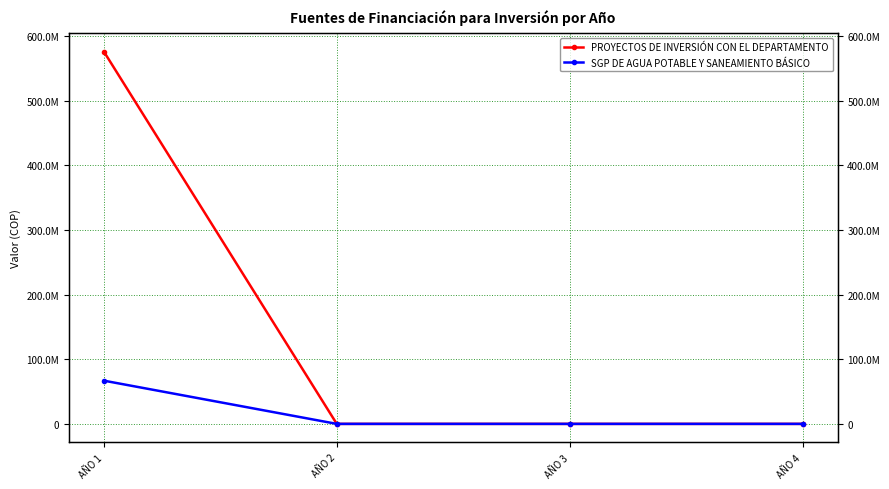

List the labels in order of PROYECTOS DE INVERSIÓN CON EL DEPARTAMENTO value, smallest first.

AÑO 2, AÑO 3, AÑO 4, AÑO 1